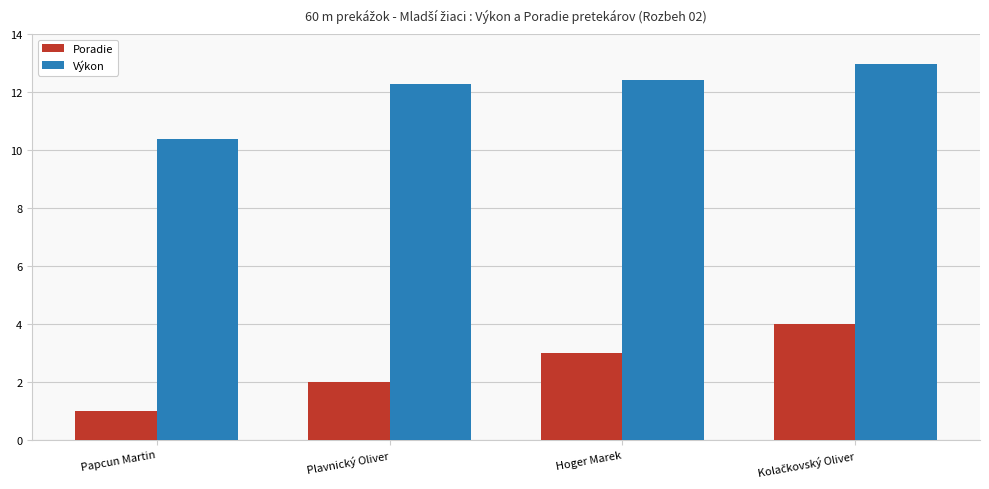

What is the difference between the maximum and minimum values in the Výkon series?

2.6